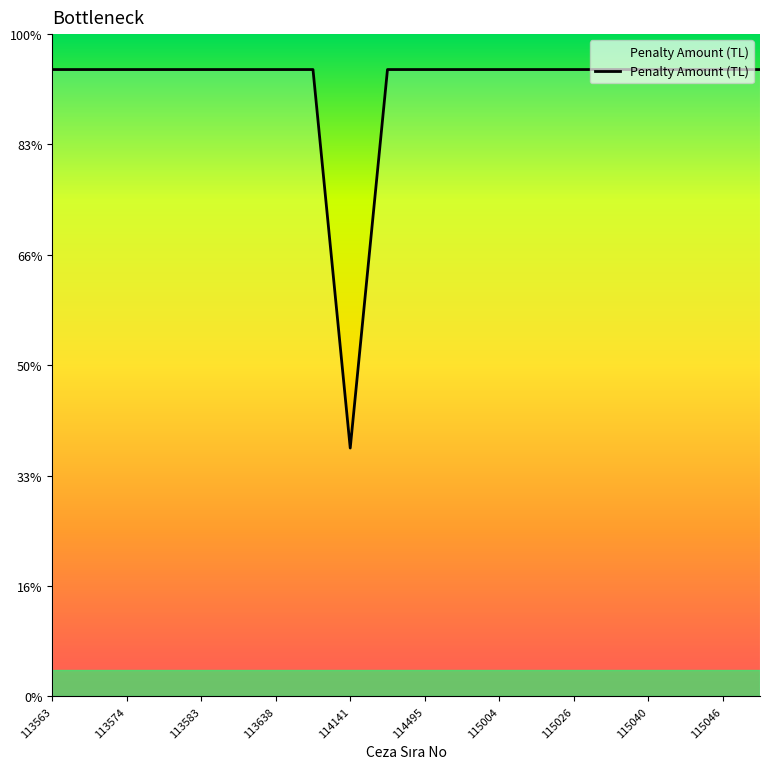

Does the chart have visible grid lines?

No